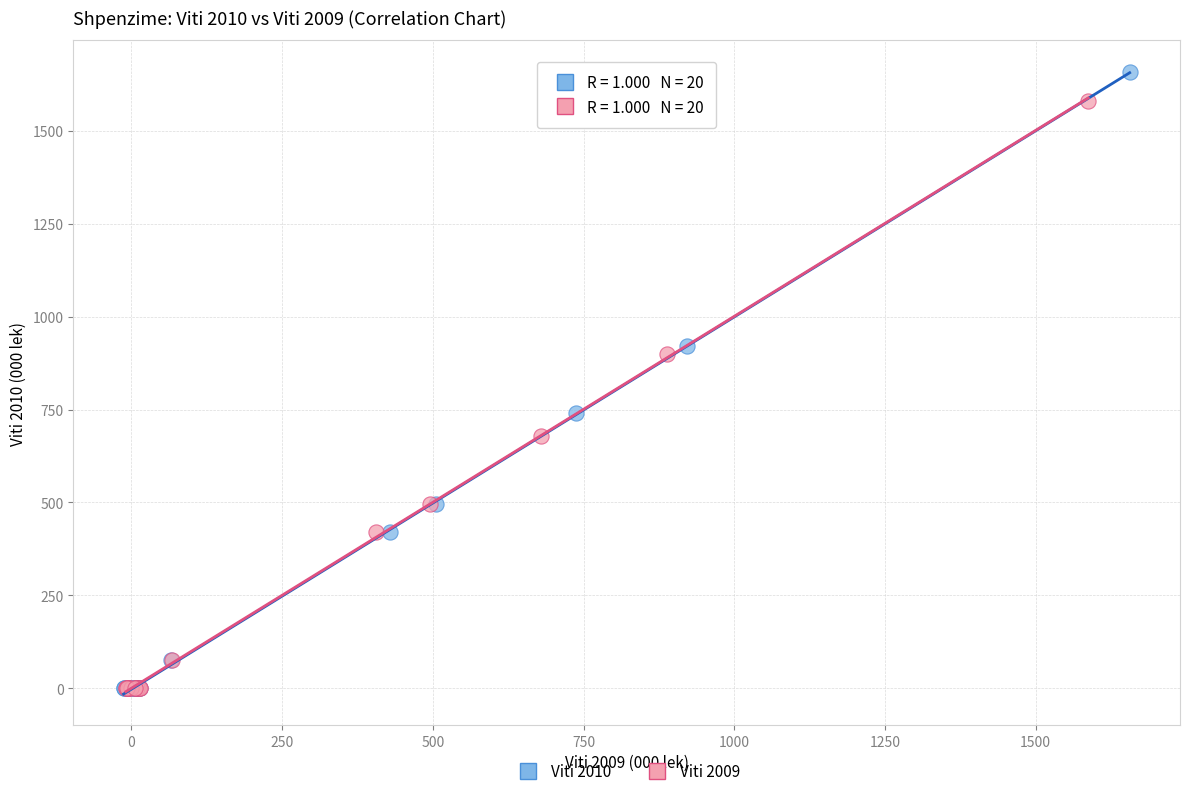

Which series contains the highest Y value?

Viti 2010